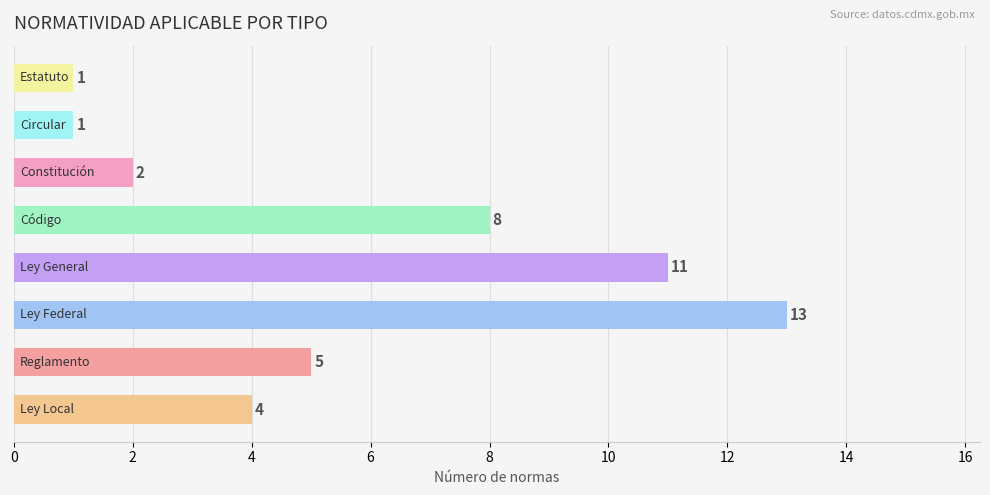

What is the maximum value shown in the chart?

13